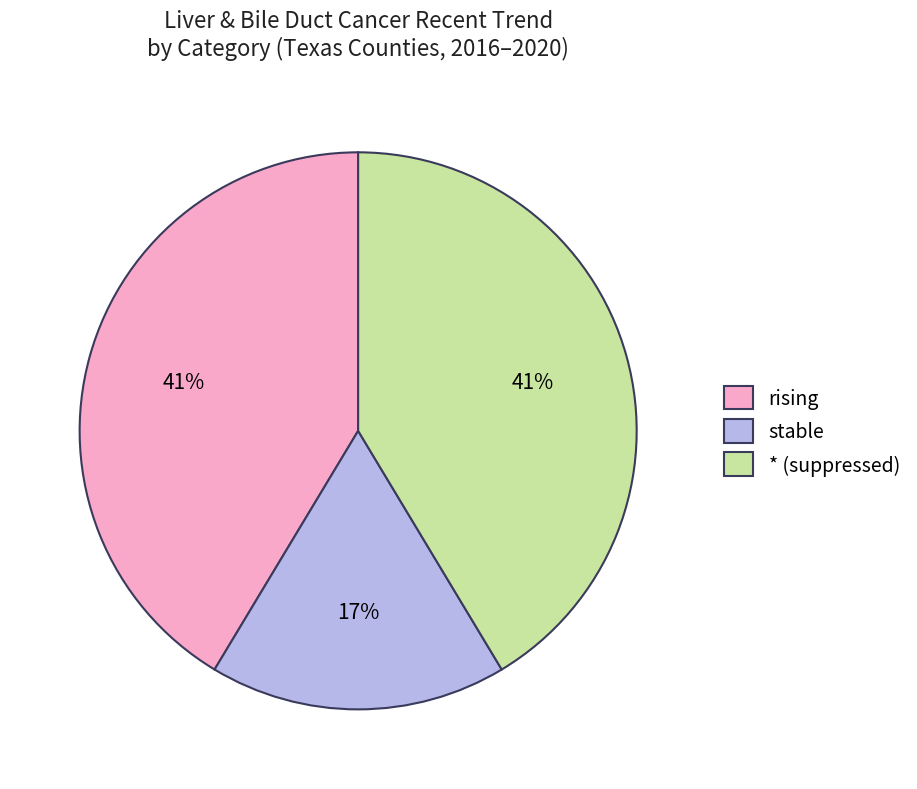

Combined, do * (suppressed) and stable account for over 50%?

Yes